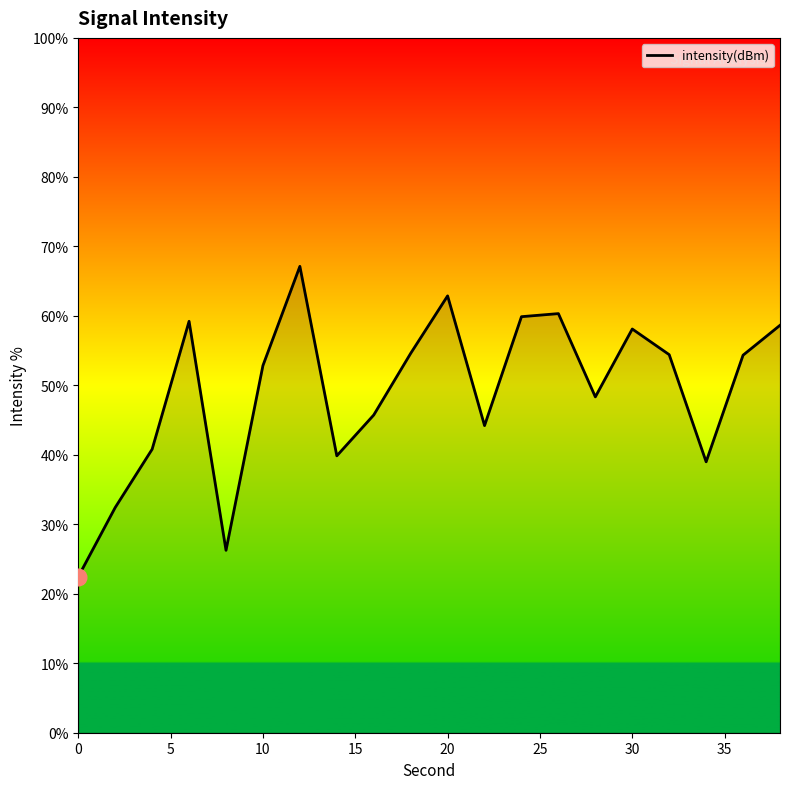

What is the maximum value shown in the chart?

67.1